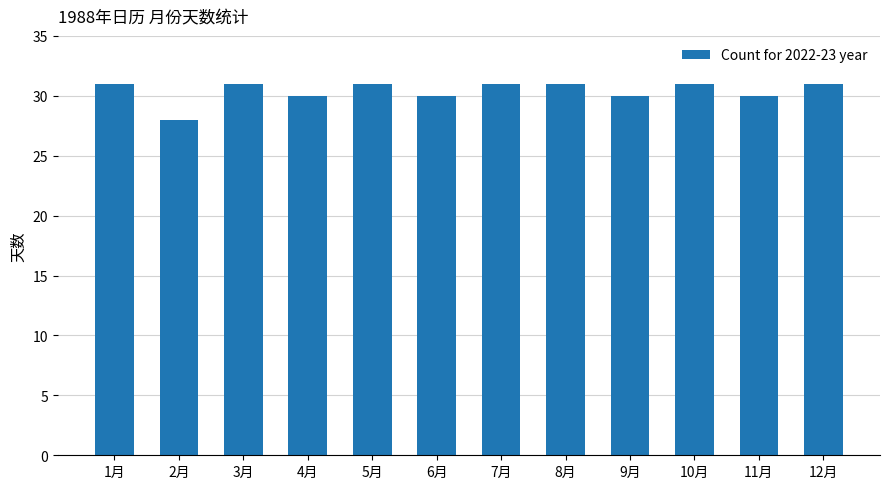

Are the bars horizontal?

No